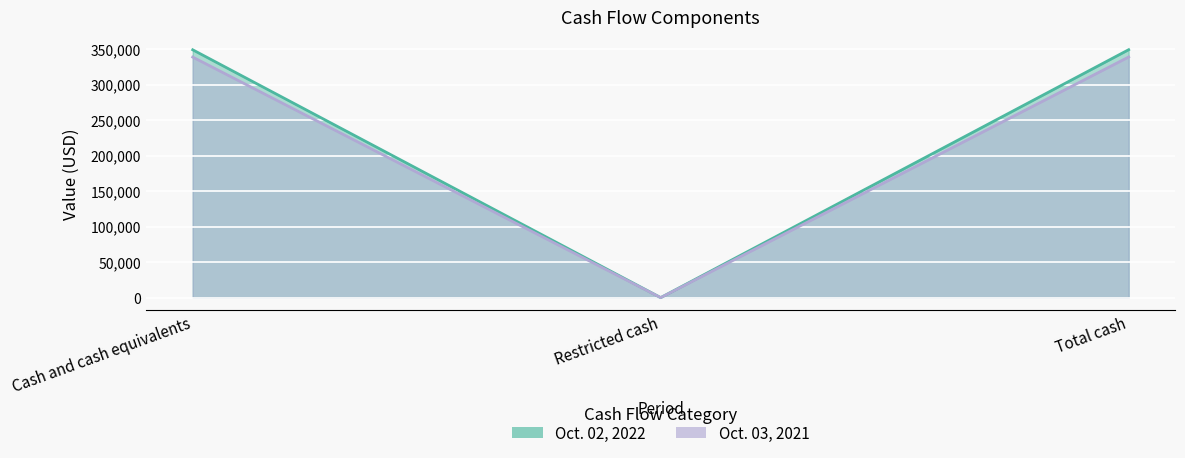

What is the approximate value of Oct. 03, 2021 at Restricted cash, to the nearest 50?

100